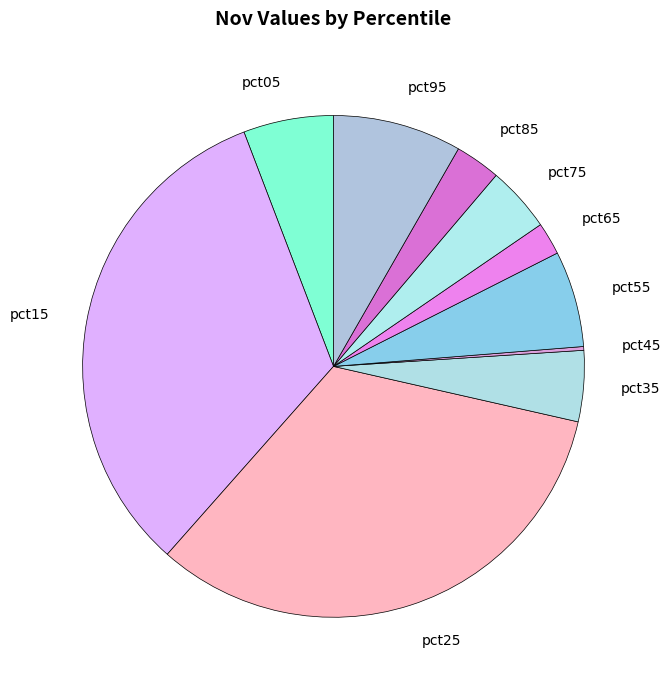

Between pct75 and pct55, which is larger?

pct55